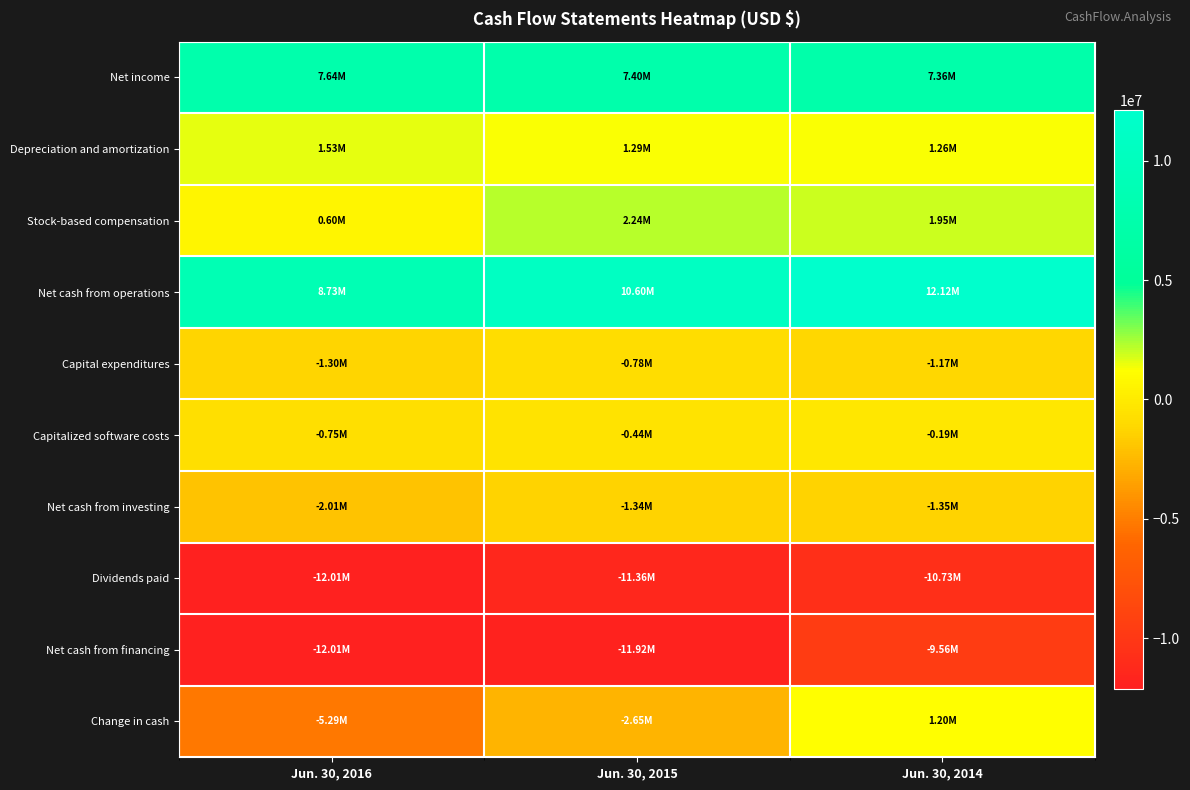

Reading right to left, transcribe all the data shown in this chart.

Net income: Jun. 30, 2014=7359000	Jun. 30, 2015=7401000	Jun. 30, 2016=7640000
Depreciation and amortization: Jun. 30, 2014=1256000	Jun. 30, 2015=1293000	Jun. 30, 2016=1528000
Stock-based compensation: Jun. 30, 2014=1946000	Jun. 30, 2015=2239000	Jun. 30, 2016=596000
Net cash from operations: Jun. 30, 2014=12116000	Jun. 30, 2015=10604000	Jun. 30, 2016=8732000
Capital expenditures: Jun. 30, 2014=-1166000	Jun. 30, 2015=-777000	Jun. 30, 2016=-1299000
Capitalized software costs: Jun. 30, 2014=-191000	Jun. 30, 2015=-441000	Jun. 30, 2016=-752000
Net cash from investing: Jun. 30, 2014=-1355000	Jun. 30, 2015=-1340000	Jun. 30, 2016=-2011000
Dividends paid: Jun. 30, 2014=-10731000	Jun. 30, 2015=-11361000	Jun. 30, 2016=-12008000
Net cash from financing: Jun. 30, 2014=-9563000	Jun. 30, 2015=-11919000	Jun. 30, 2016=-12008000
Change in cash: Jun. 30, 2014=1198000	Jun. 30, 2015=-2655000	Jun. 30, 2016=-5287000